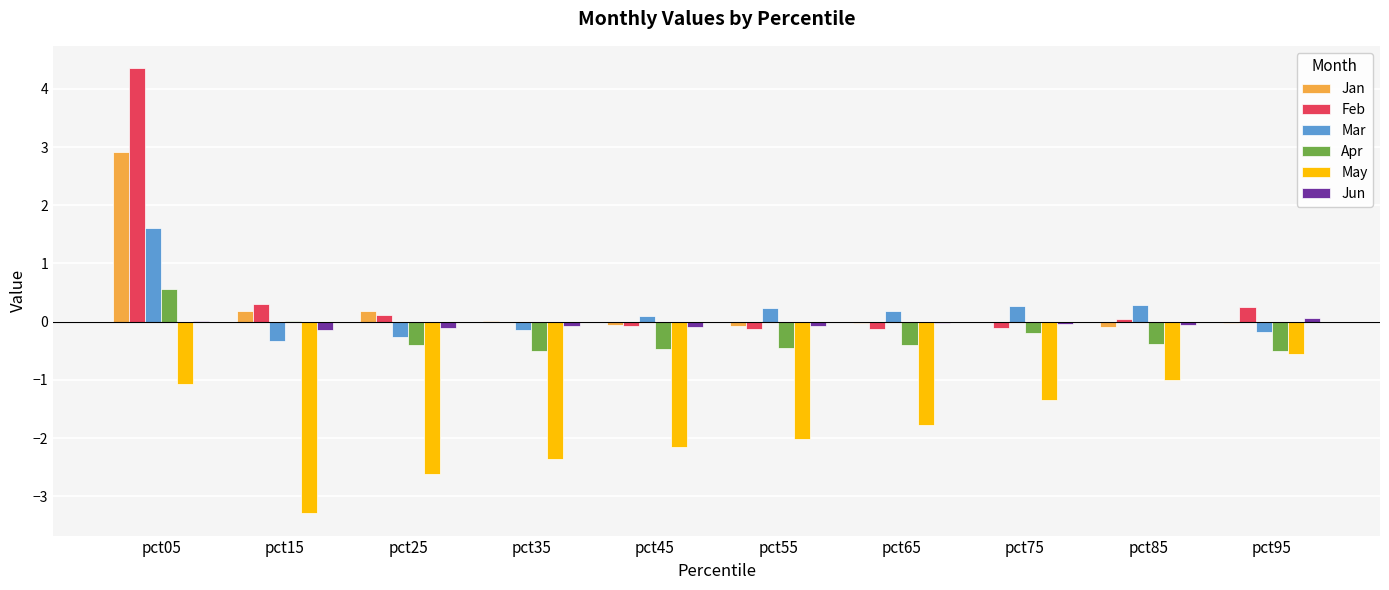

How many distinct data groups are displayed?

6